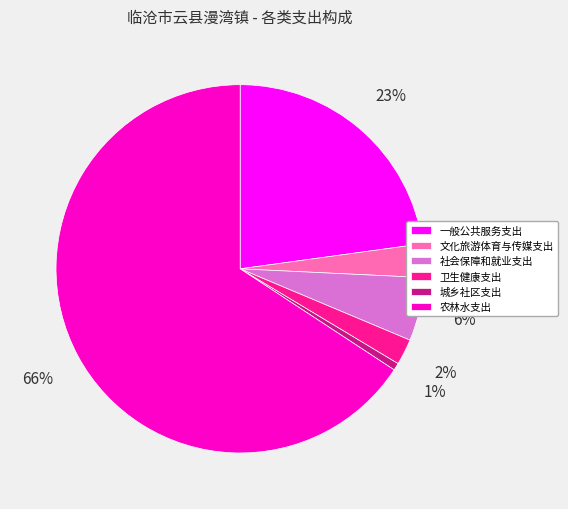

How many segments does this pie chart have?

6